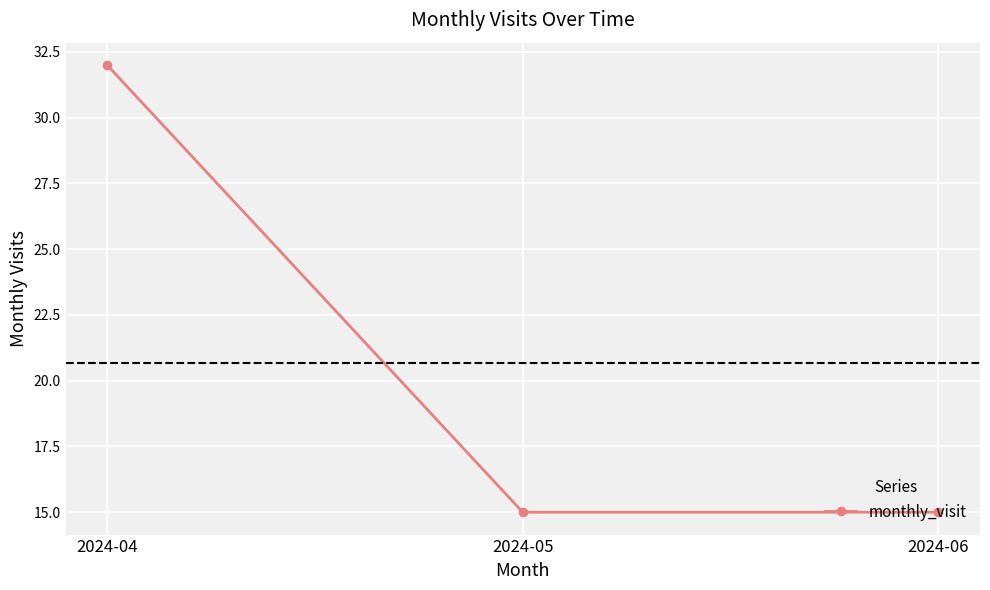

Is this an area chart (filled region under the line)?

No